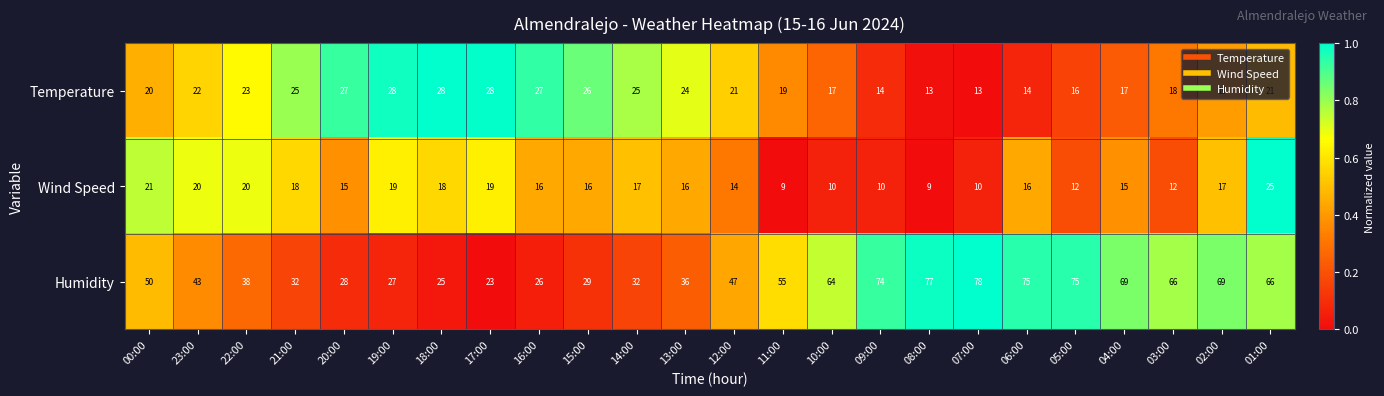

At 22:00, list the series in order from smallest to largest.

Wind Speed, Temperature, Humidity